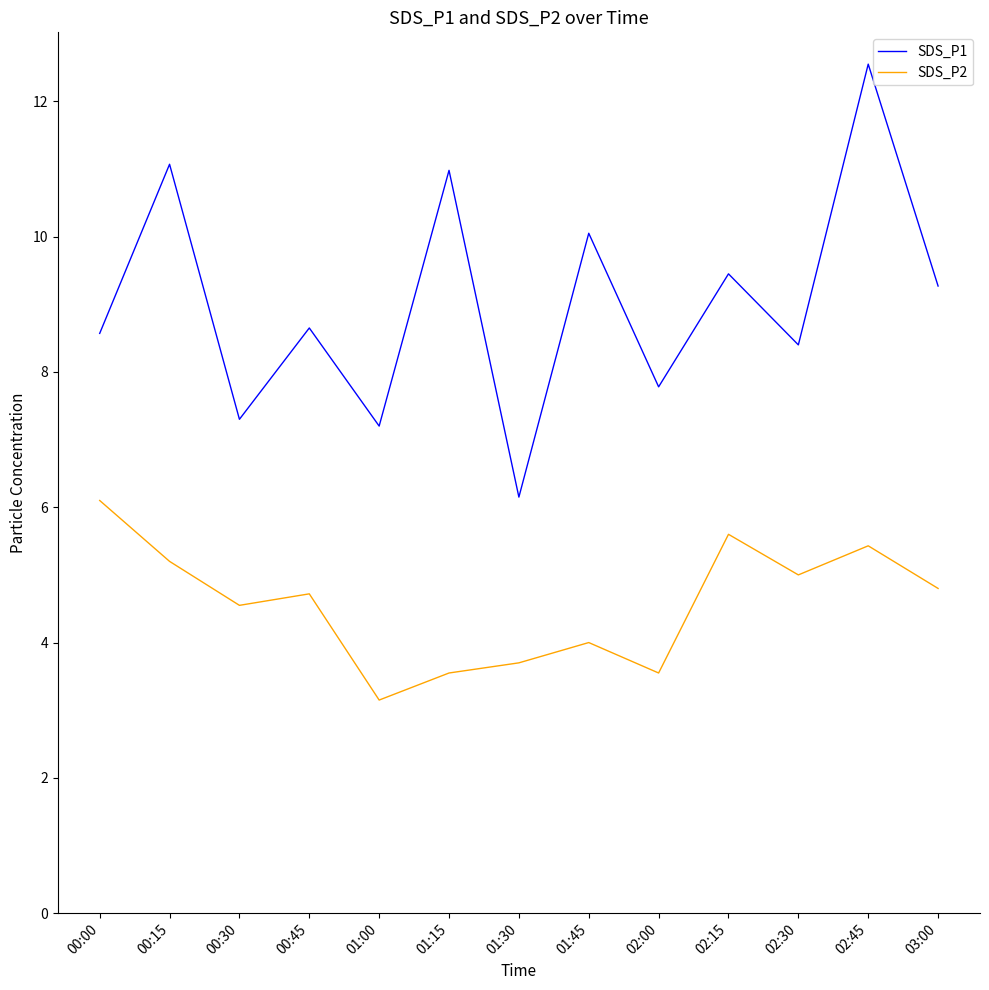

List the series in order of their peak value, highest first.

SDS_P1, SDS_P2